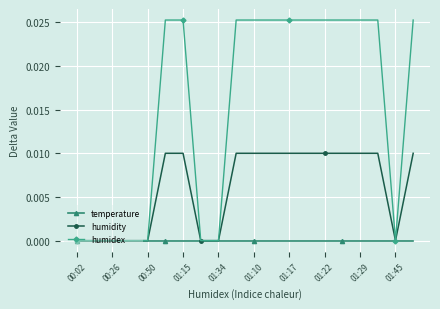

Which series has the widest spread of values?

humidex